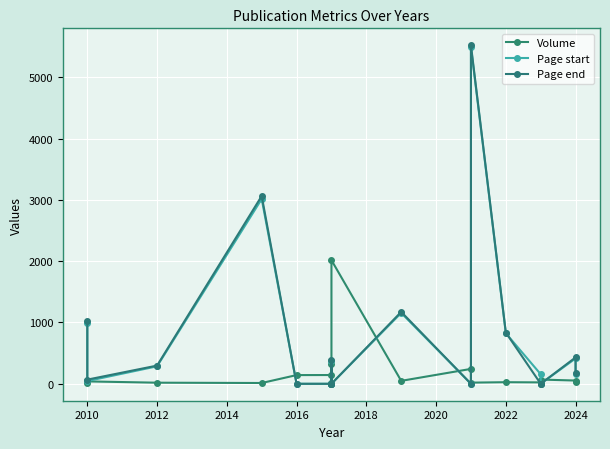

The Page start series shows -2272 at 14. True or false?

False